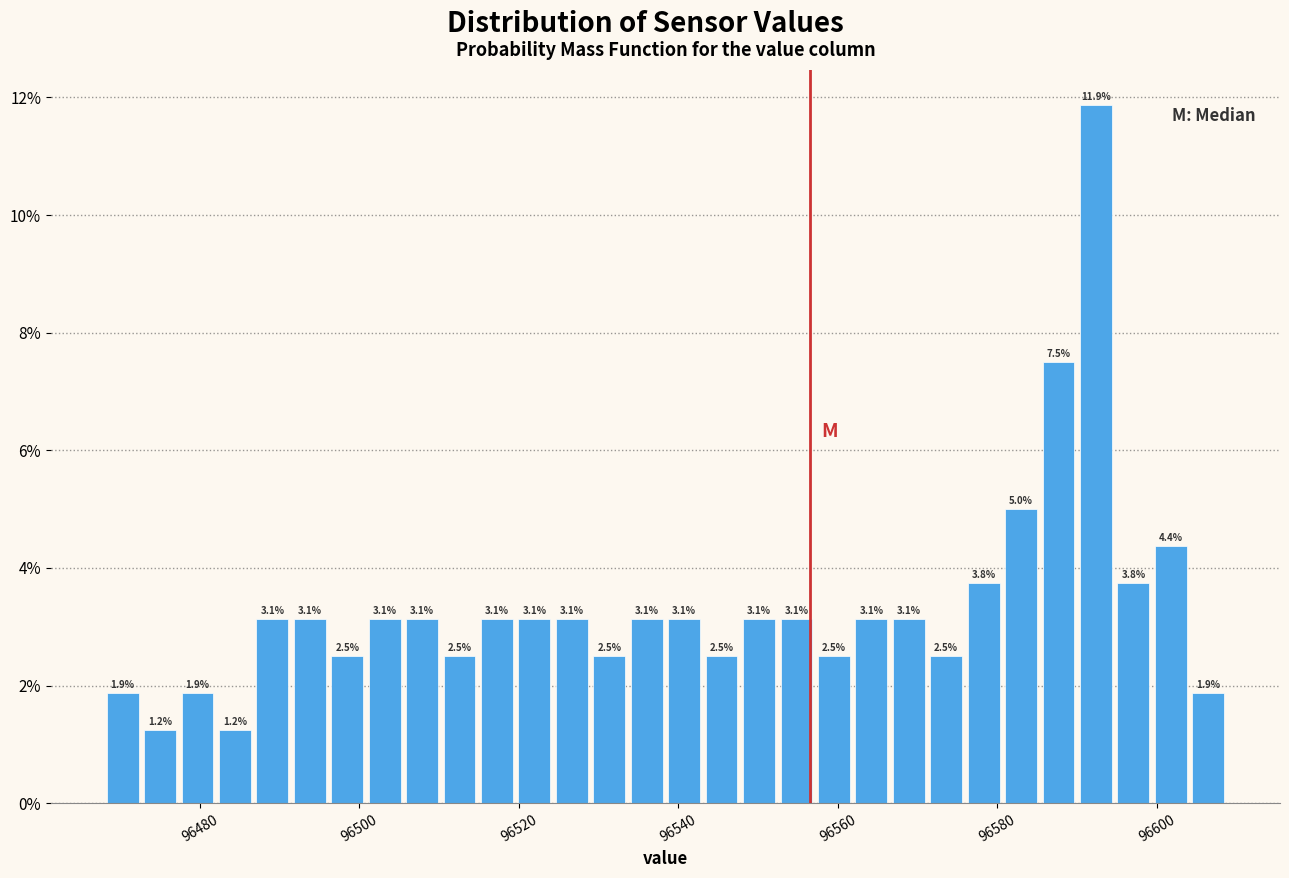

Read against the x-axis, roughly where is the centre of the tallest bar?

96592